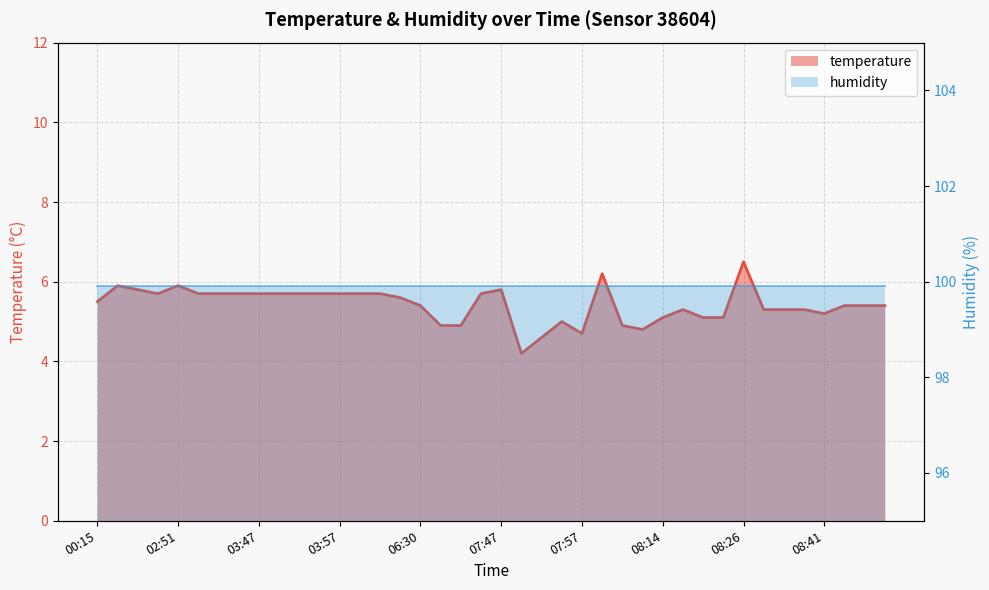

What is the minimum value shown in the chart?

4.2